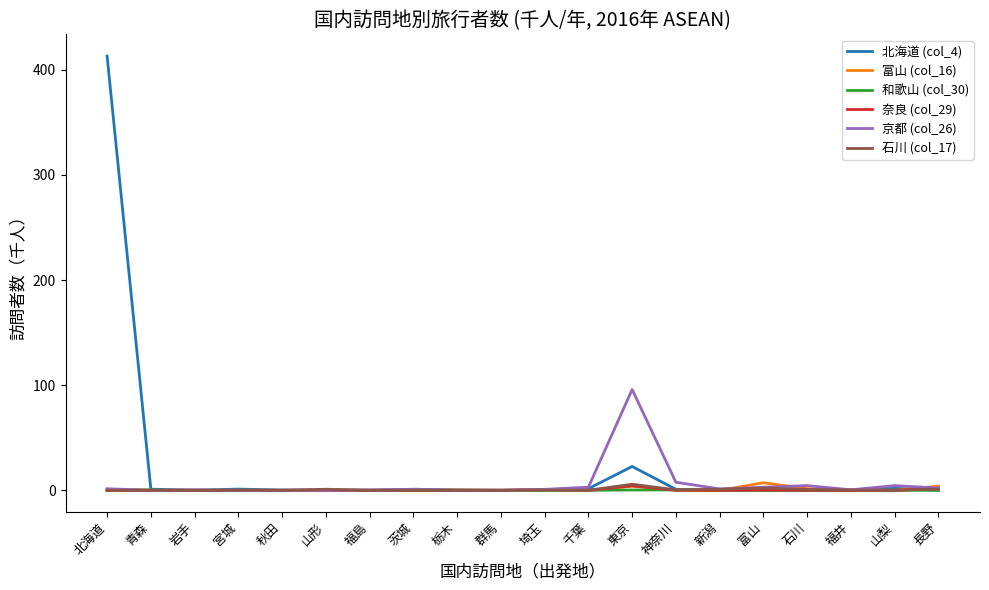

How many lines are shown in the chart?

6